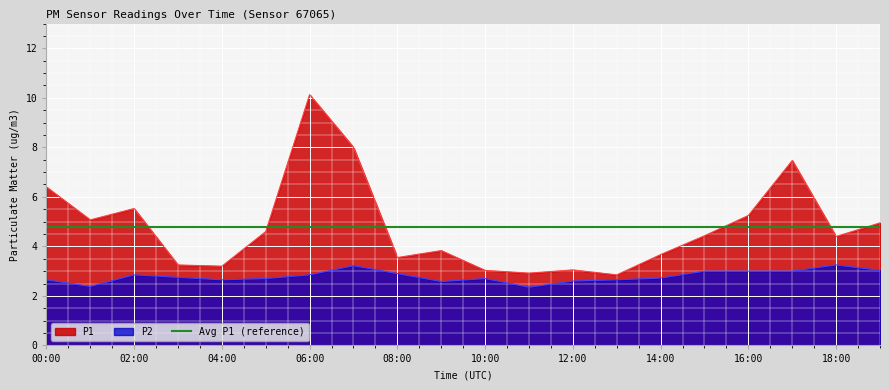

In P2, how many points are higher than both neighbors (excluding endpoints)?

4